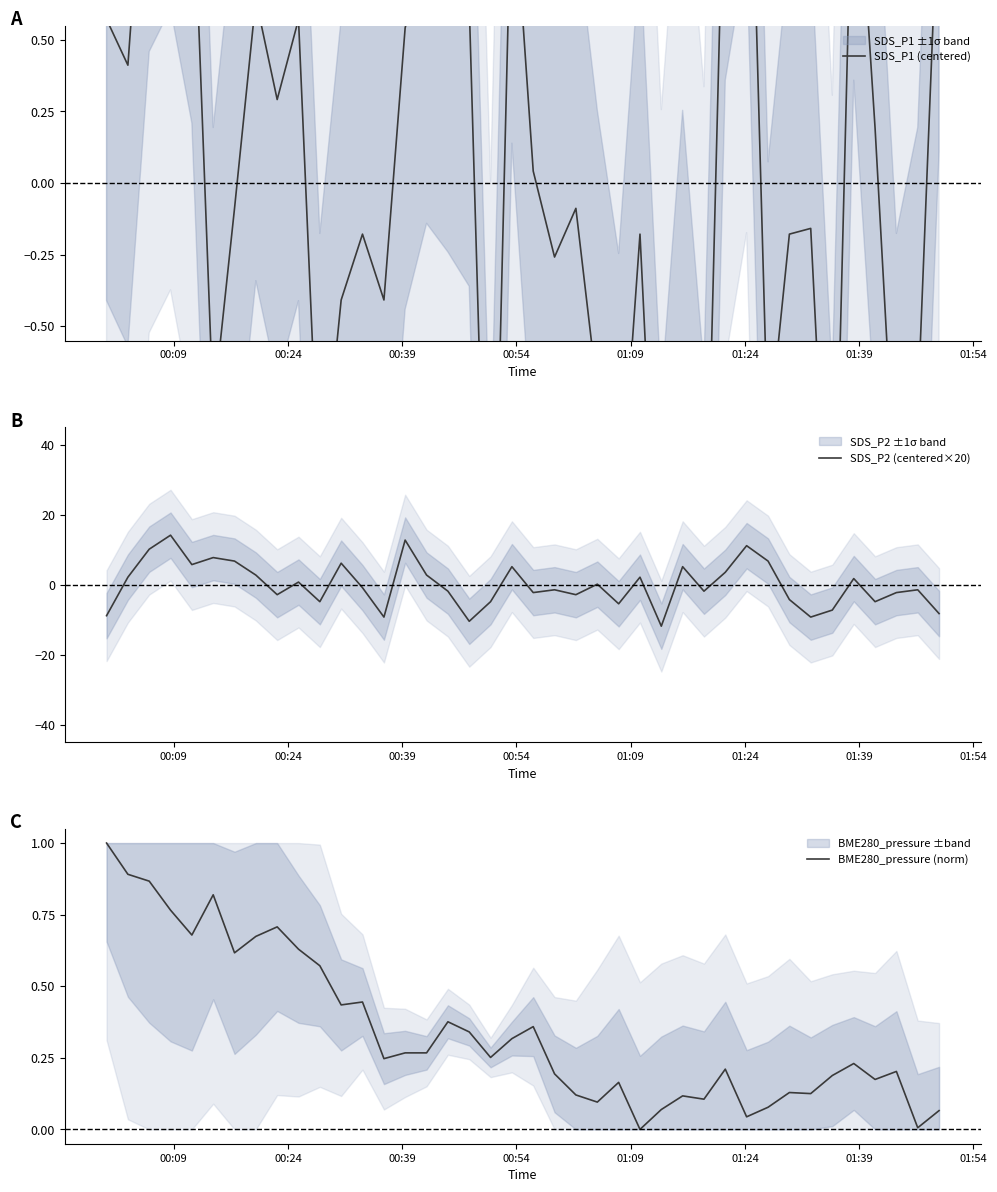

How many lines are shown in the chart?

3